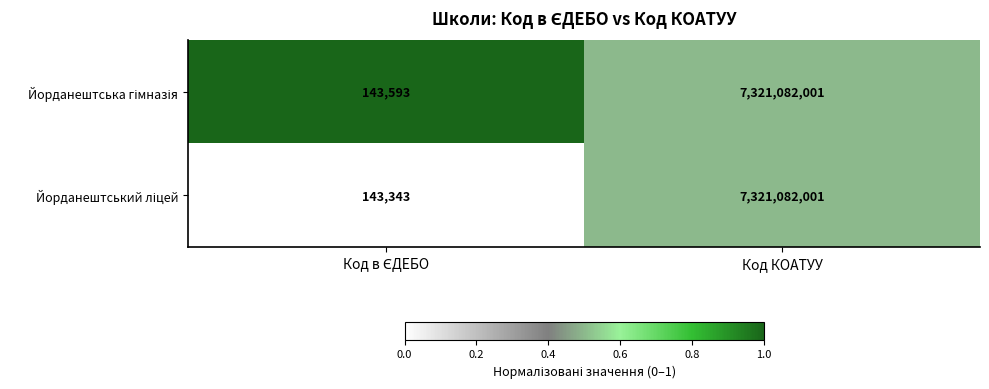

Which label corresponds to the largest value in the chart?

Код КОАТУУ